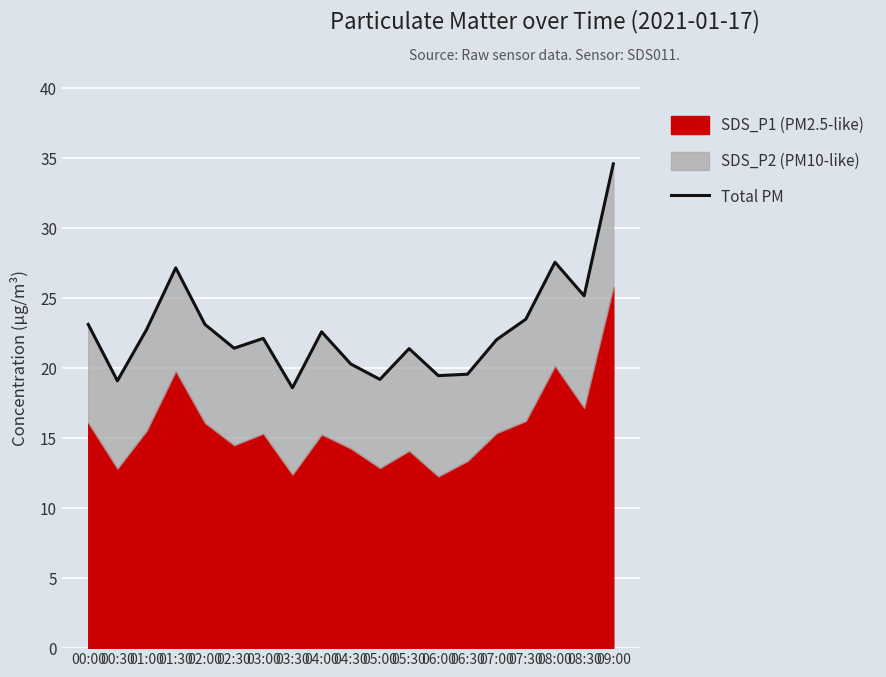

What is the label of the 18th point from the left?

08:30